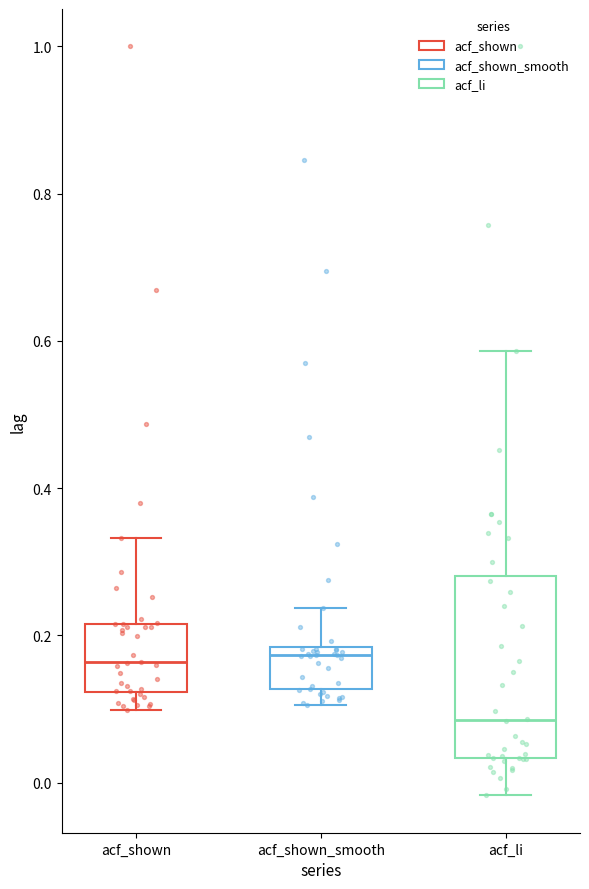

Which box has the lowest median line?

acf_li